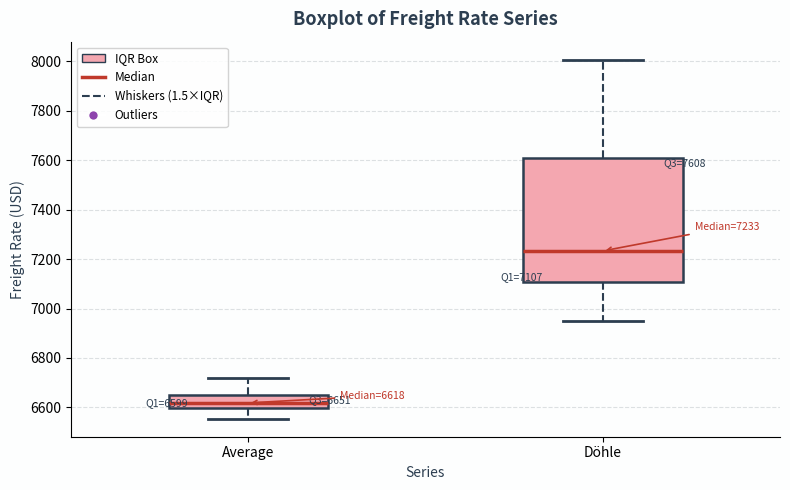

Which box has the lowest median line?

Average